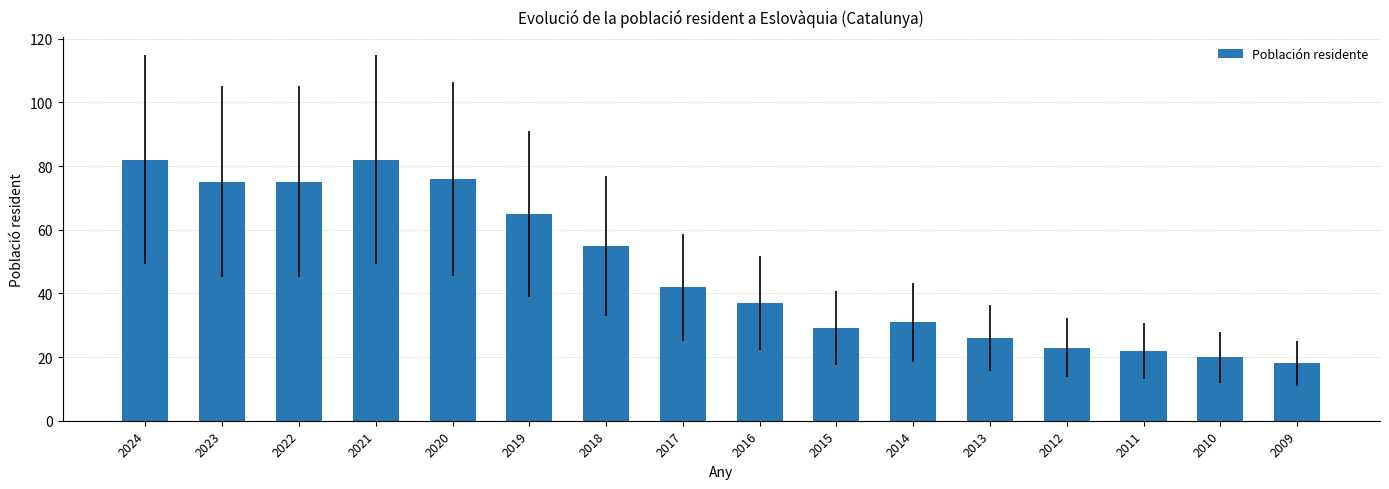

What is the average value?

47